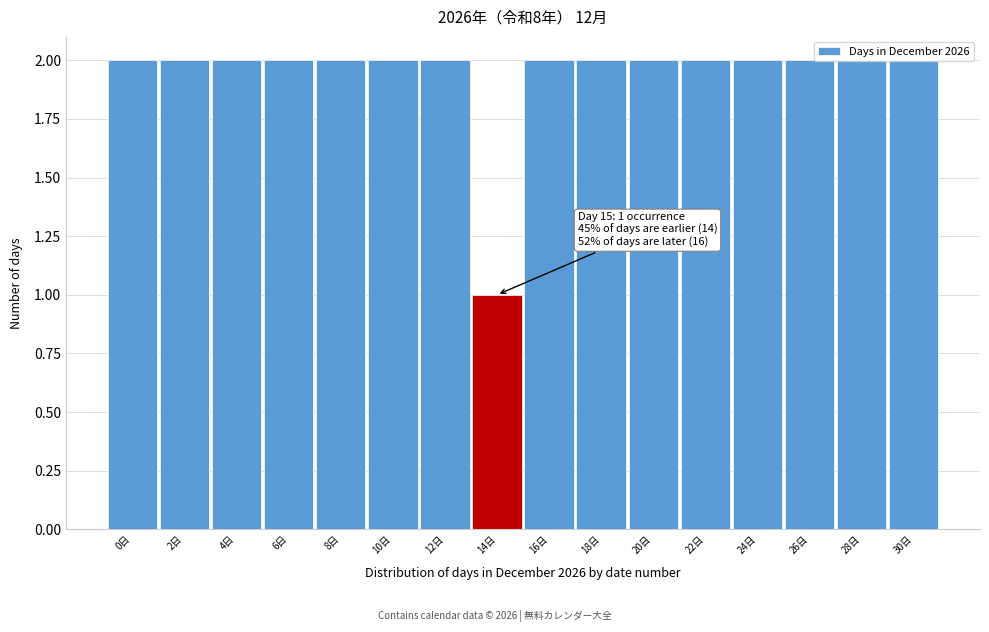

Which category has the lowest value across all series?

14日